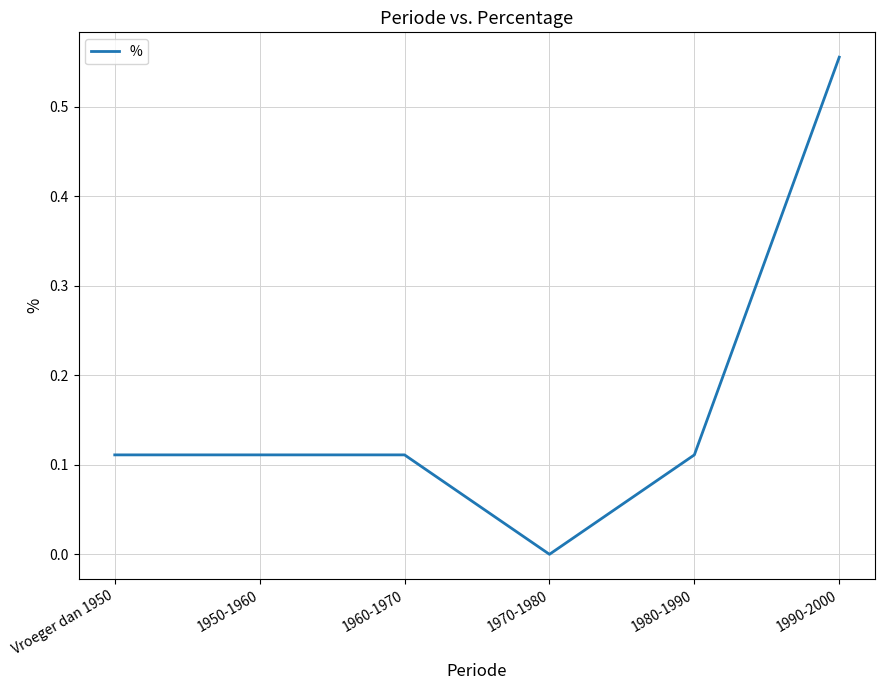

What is the change in value from 1970-1980 to 1990-2000?

+0.6